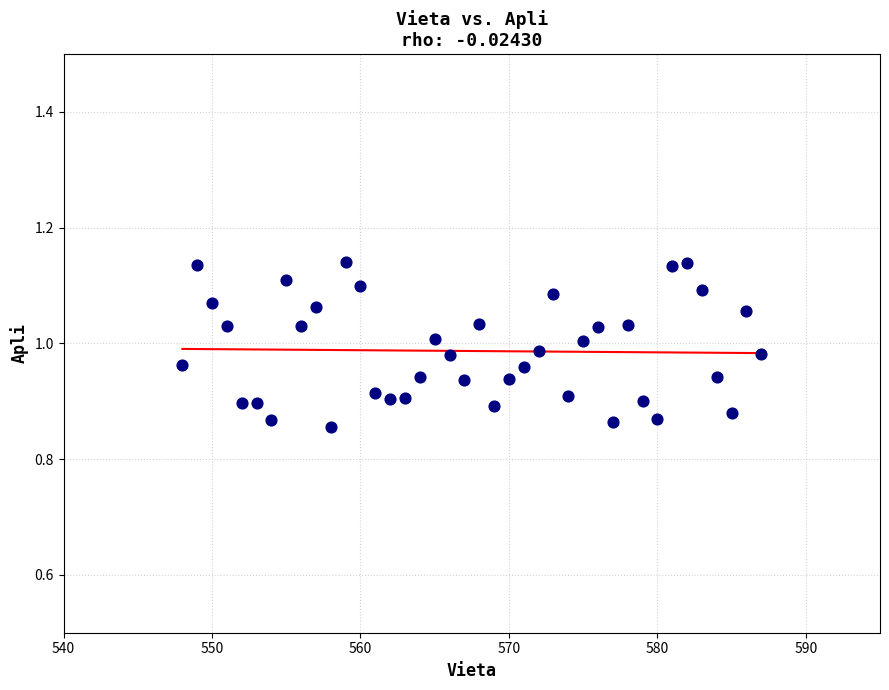

What is the range of Y values (max minus min)?

0.3